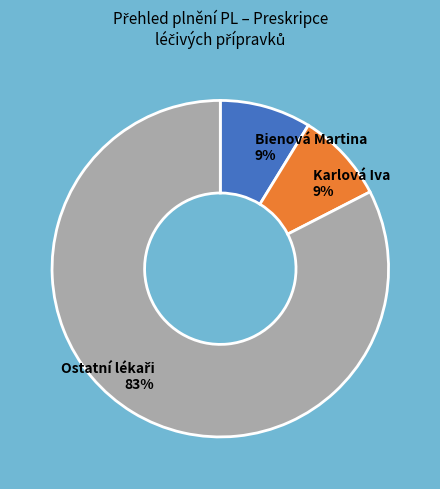

Does any single category account for the majority?

Yes